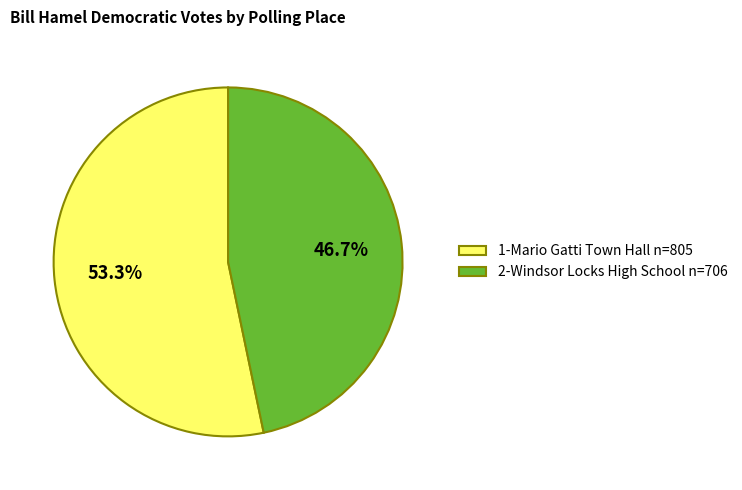

Which slice is the largest?

1-Mario Gatti Town Hall